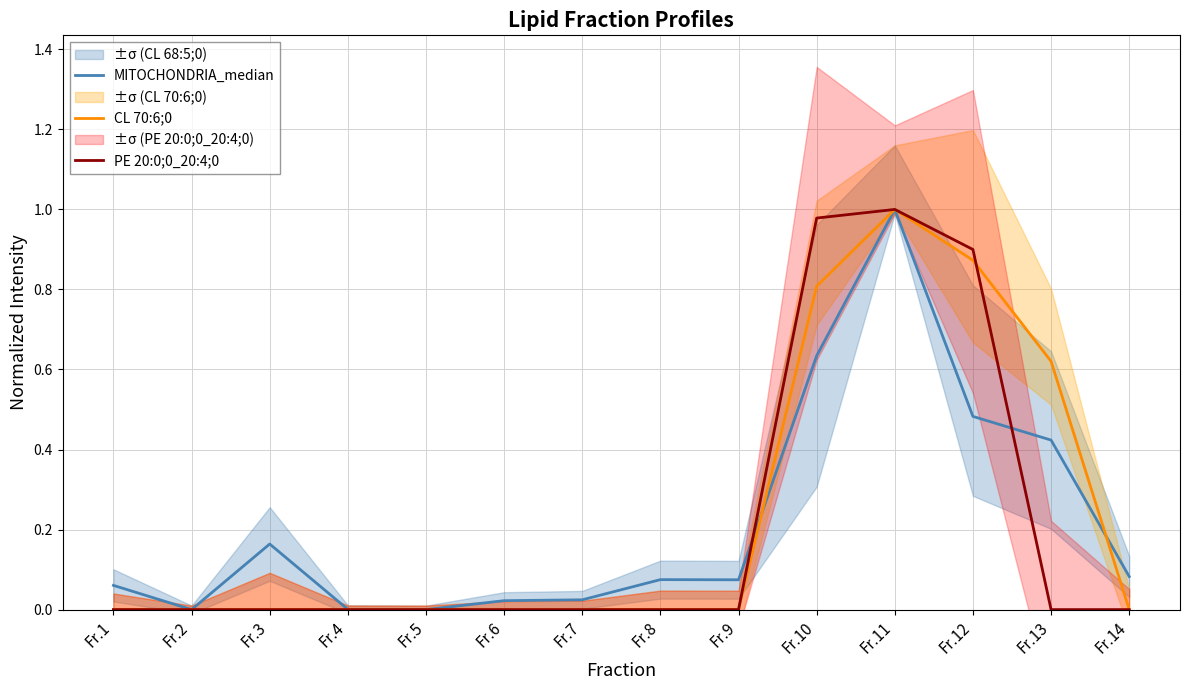

Reading right to left, list all the values displayed in this chart.

MITOCHONDRIA_median: 0.1	0.4	0.5	1.0	0.6	0.1	0.1	0.0	0.0	0.0	0.0	0.2	0.0	0.1
CL 70:6;0: 0.0	0.6	0.9	1.0	0.8	0.0	0.0	0.0	0.0	0.0	0.0	0.0	0.0	0.0
PE 20:0;0_20:4;0: 0.0	0.0	0.9	1.0	1.0	0.0	0.0	0.0	0.0	0.0	0.0	0.0	0.0	0.0